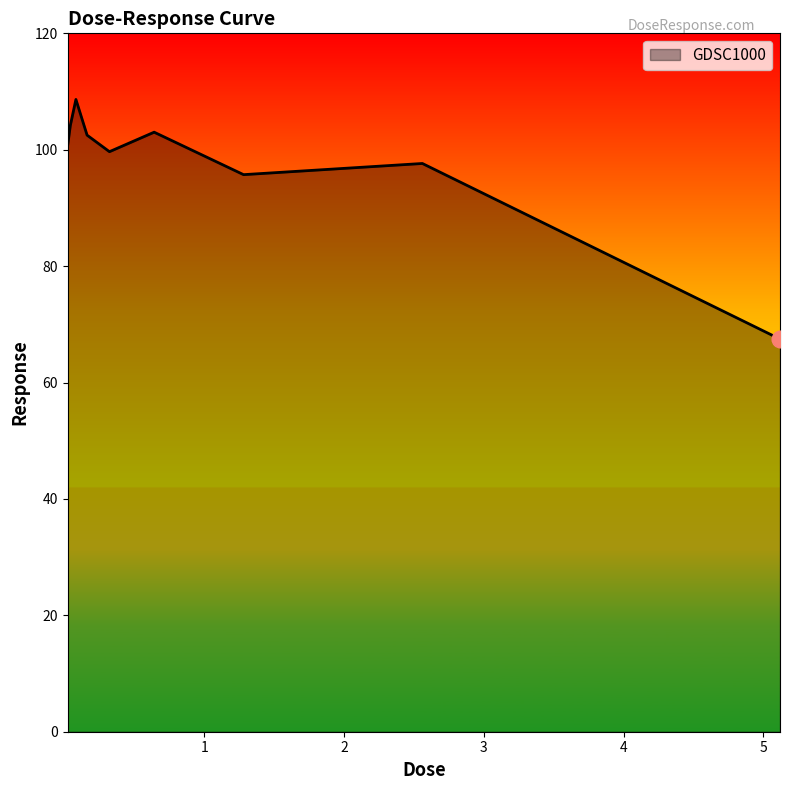

What is the smallest value displayed?

67.5